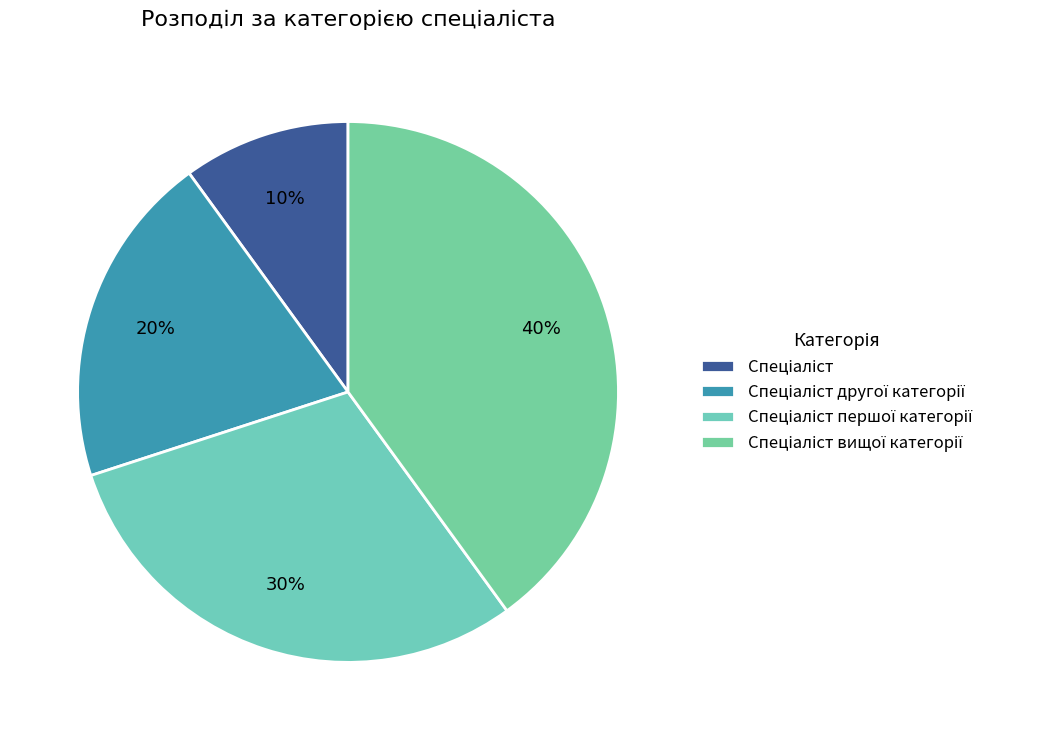

To the nearest percent, what is the difference between the largest and smallest slice percentages?

30%